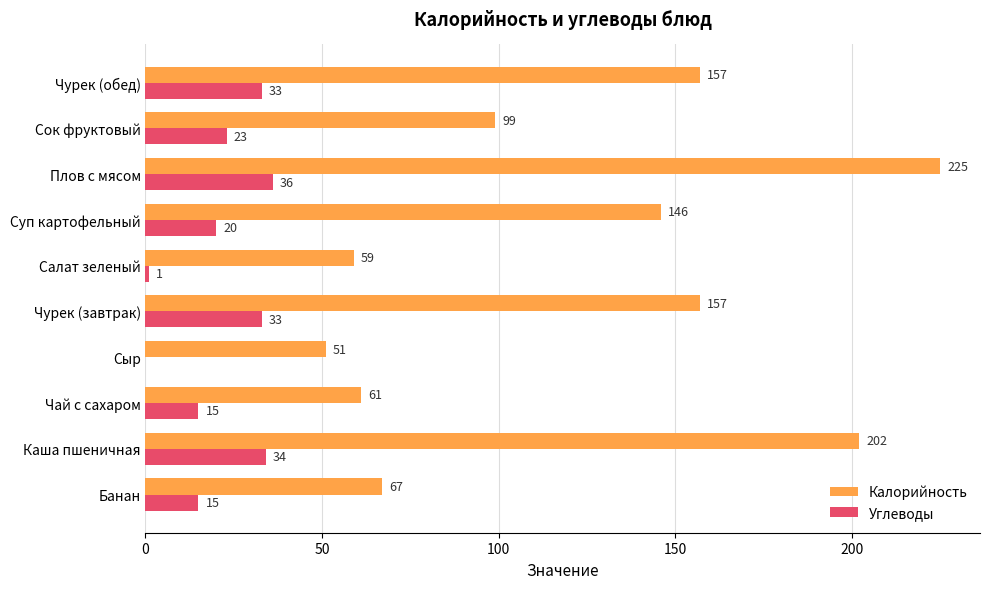

Between Банан and Салат зеленый, which series saw the biggest shift?

Углеводы